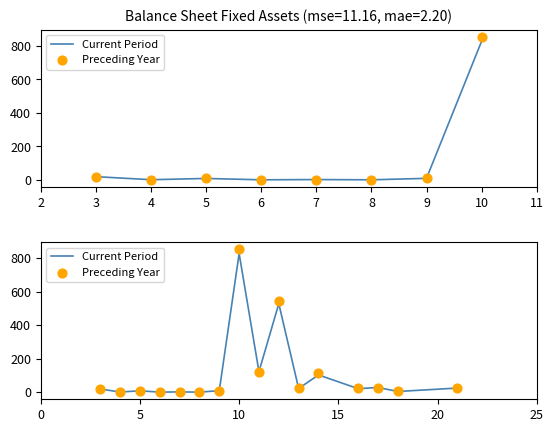

What are all the series names shown in the legend?

Current Period, Preceding Year